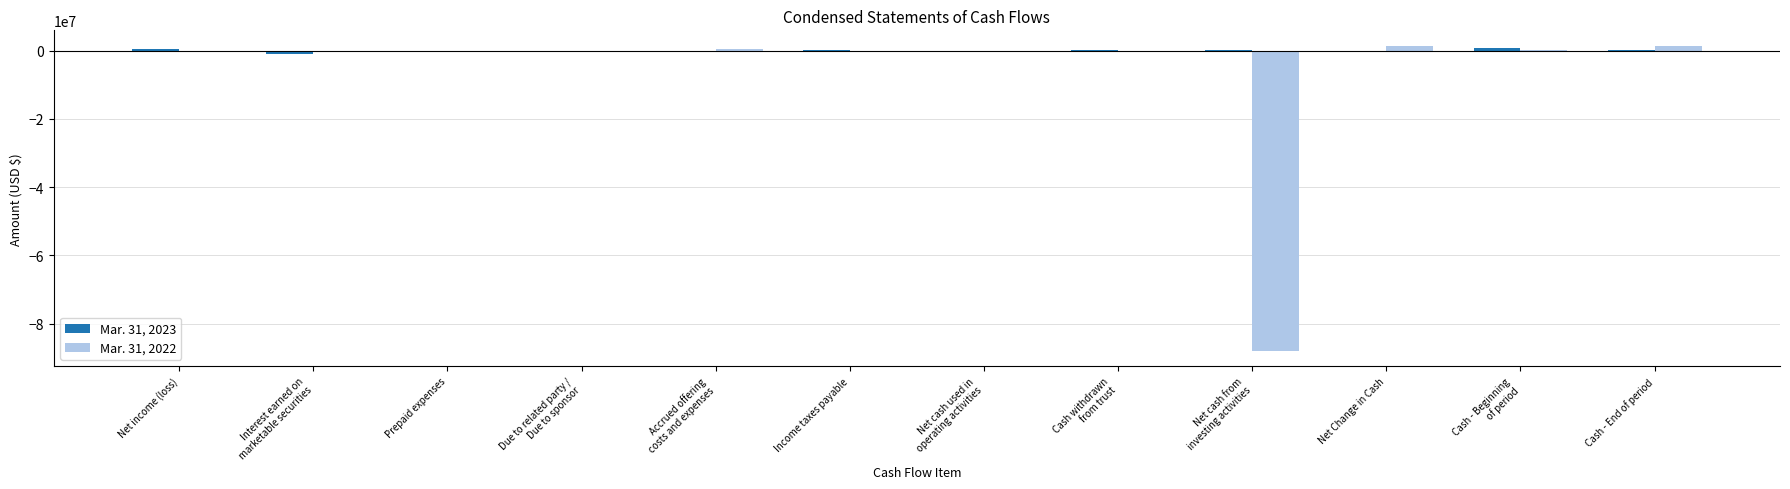

What is the difference between the Mar. 31, 2022 values at Net Change in Cash and Income taxes payable?

1433269